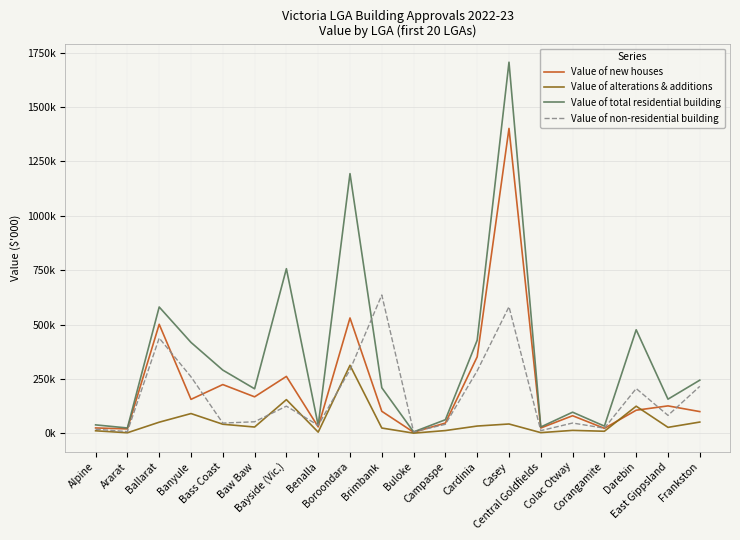

What are all the series names shown in the legend?

Value of new houses, Value of alterations & additions, Value of total residential building, Value of non-residential building